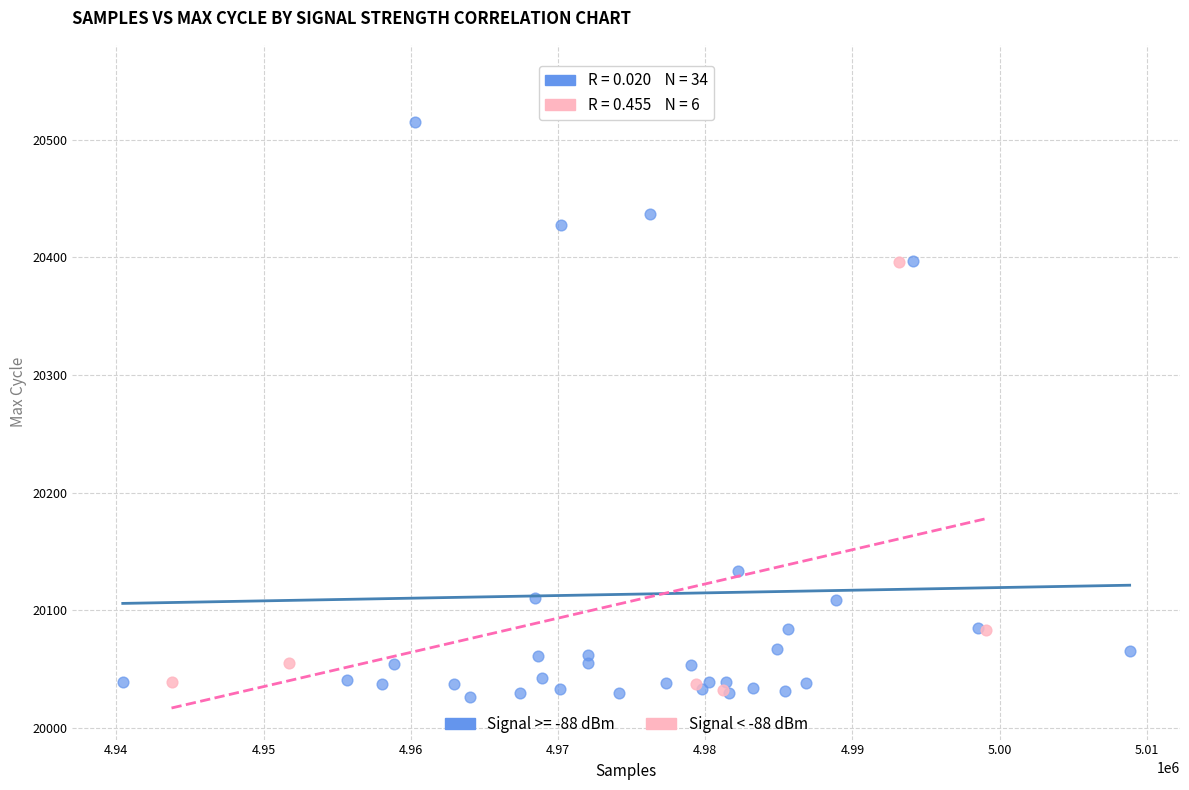

Which series has the largest Y range (max minus min)?

Signal >= -88 dBm